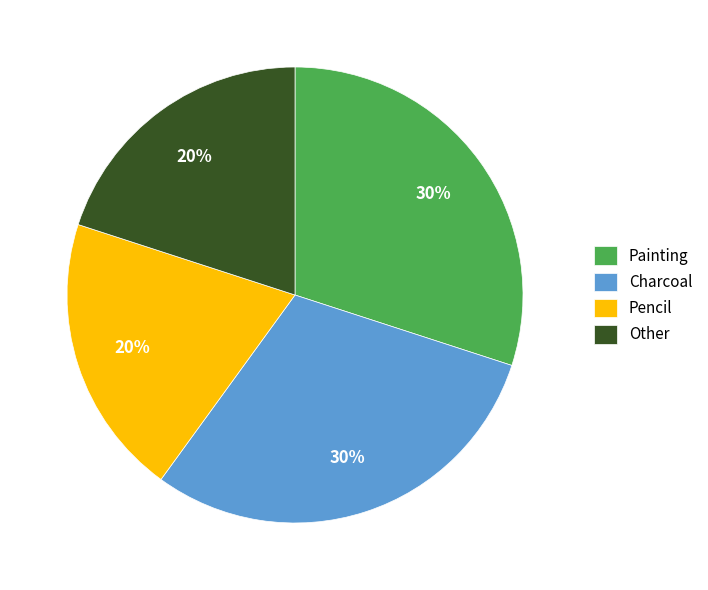

Count the number of slices in the pie.

4